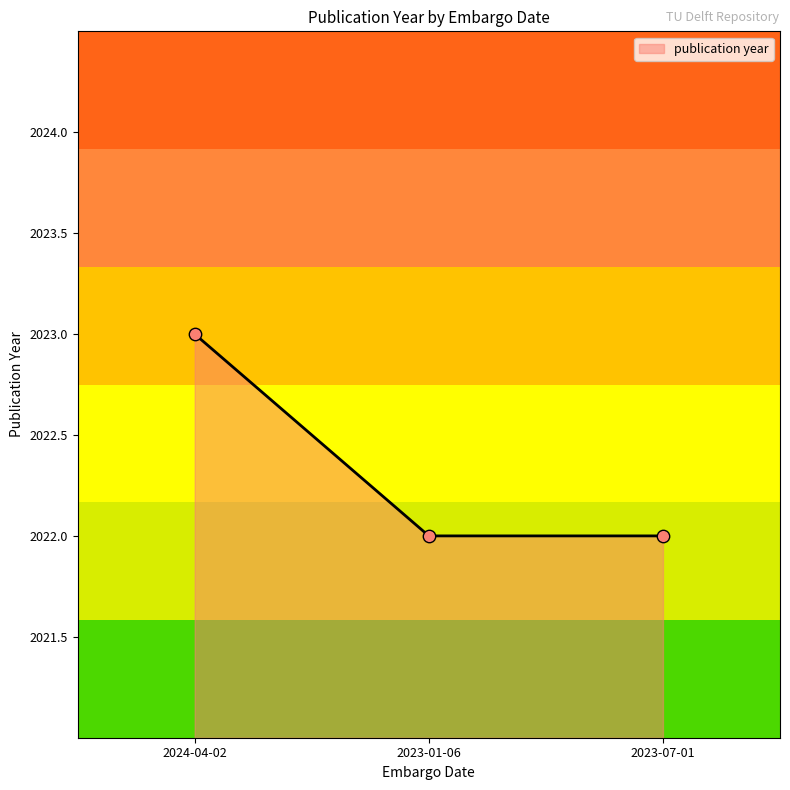

Approximately how many times larger is the value at 2024-04-02 compared to 2023-01-06?

1.0